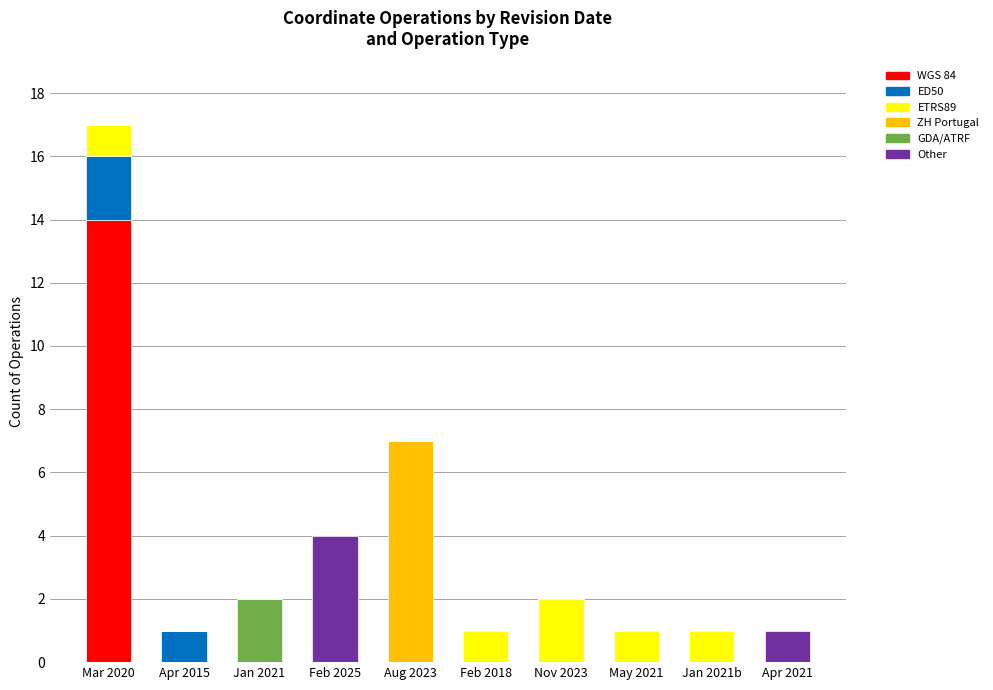

Count the number of categories in the chart.

10